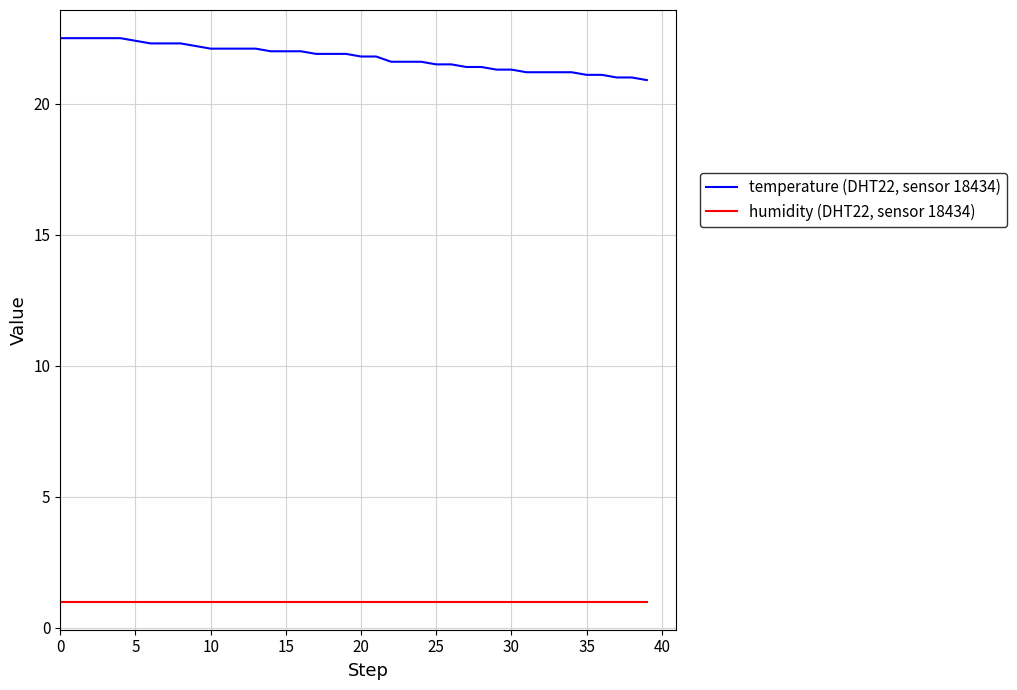

How many lines are shown in the chart?

2